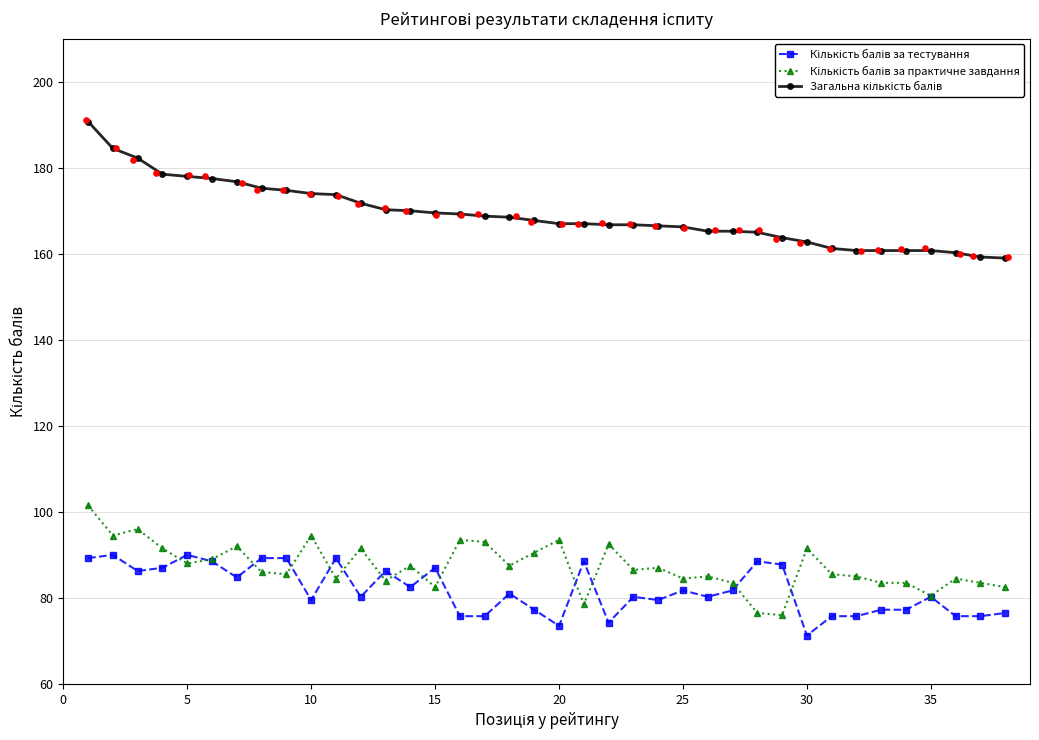

At how many categories does at least one series exceed 190?

1